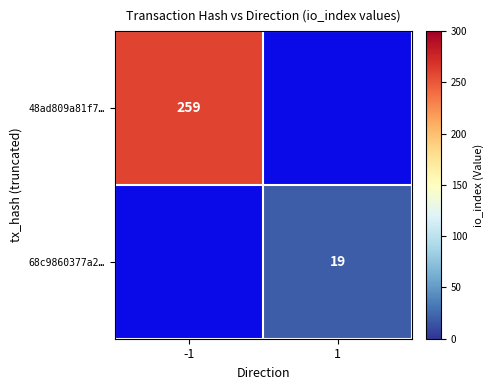

The value of 68c9860377a2… at 1 is 19. True or false?

True